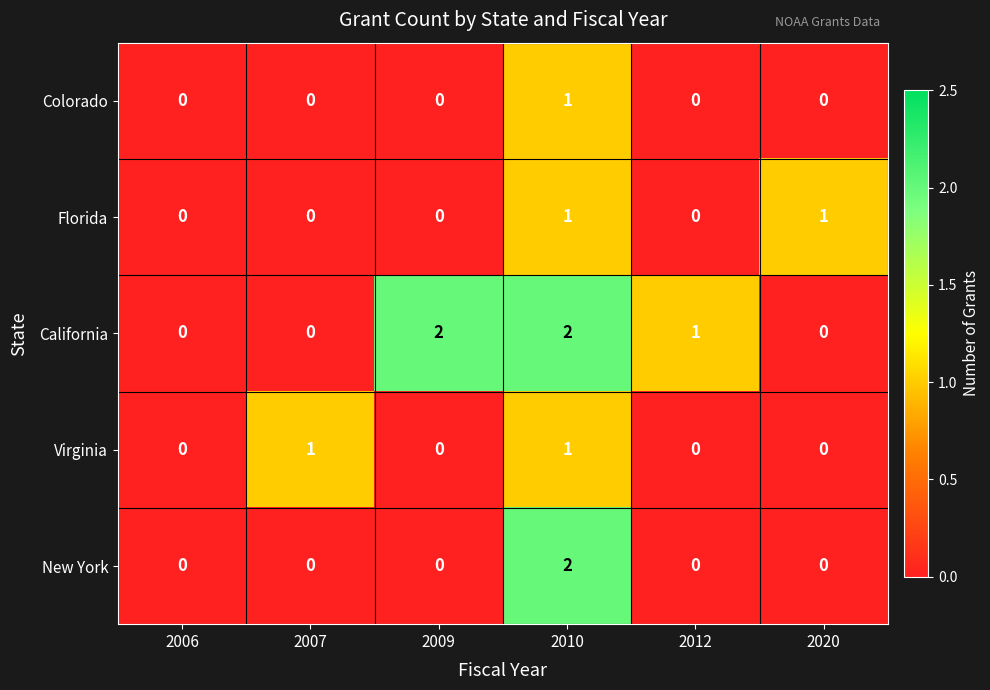

Reading left to right, list all the values displayed in this chart.

Colorado: 2006=0	2007=0	2009=0	2010=1	2012=0	2020=0
Florida: 2006=0	2007=0	2009=0	2010=1	2012=0	2020=1
California: 2006=0	2007=0	2009=2	2010=2	2012=1	2020=0
Virginia: 2006=0	2007=1	2009=0	2010=1	2012=0	2020=0
New York: 2006=0	2007=0	2009=0	2010=2	2012=0	2020=0